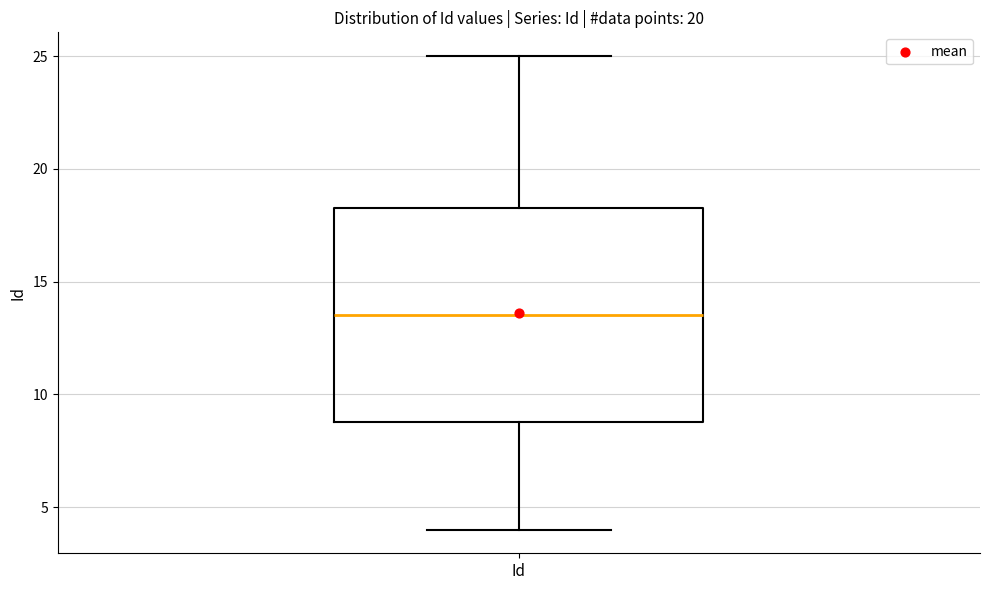

Where is the upper edge of the box for Id on the y-axis? The values are not printed on the chart, so give them approximately, as read against the axis.

18.5